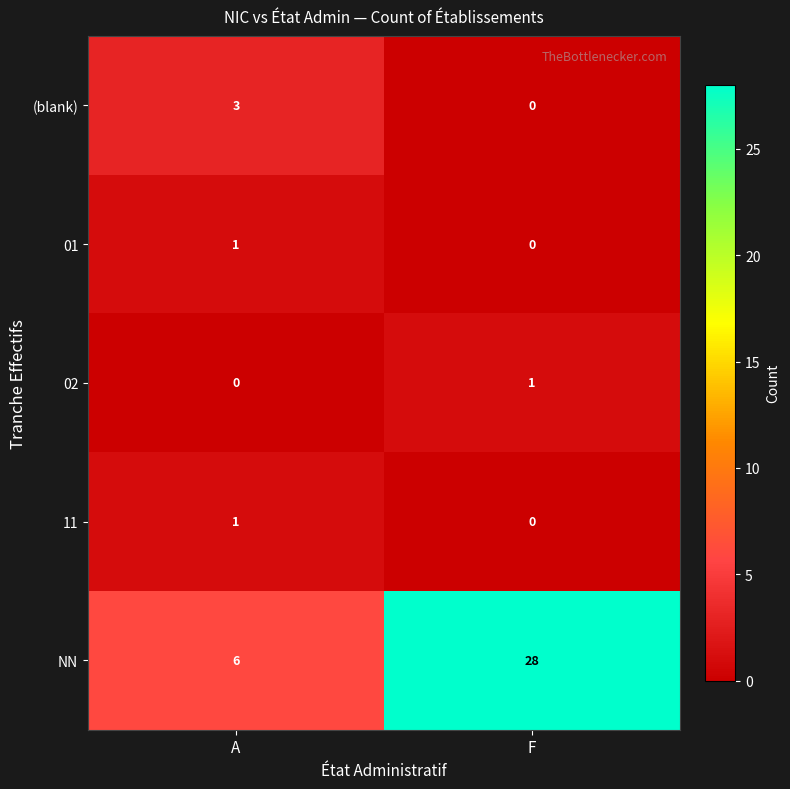

What is the total value across all series at F?

29